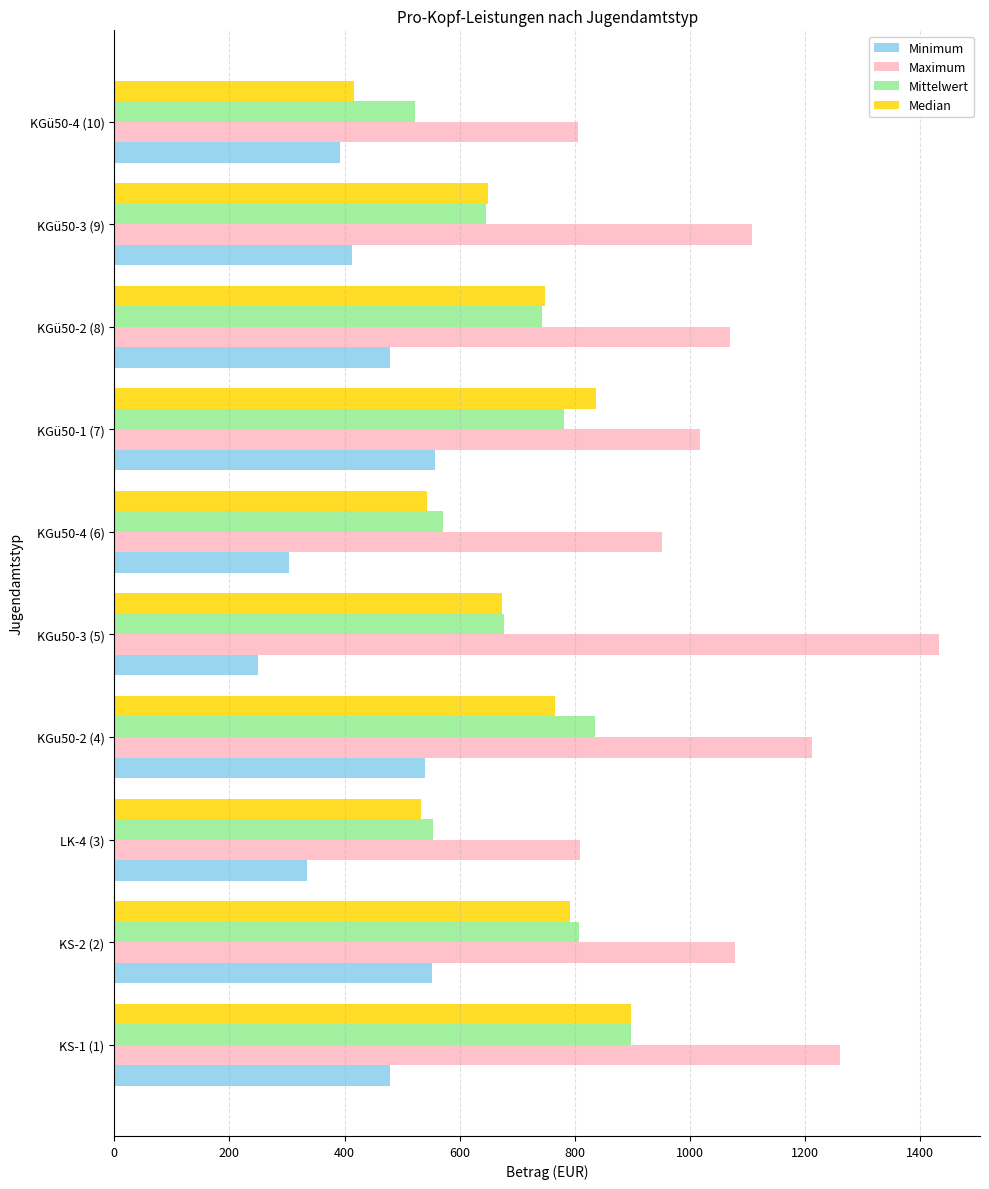

The value of Maximum at KGu50-2 (4) is 1211.8. True or false?

True